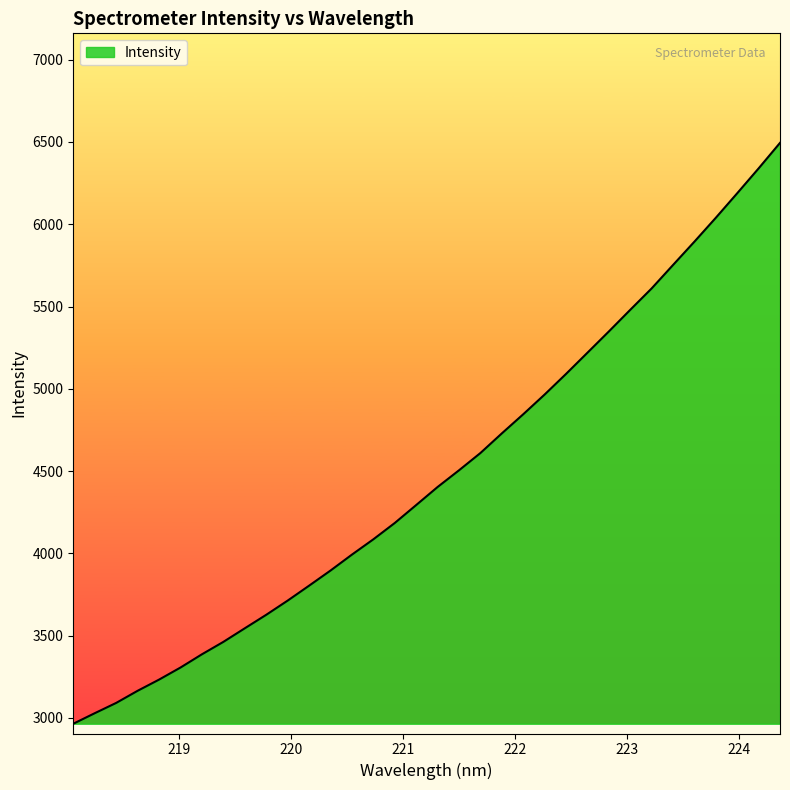

What is the greatest value displayed?

6494.4